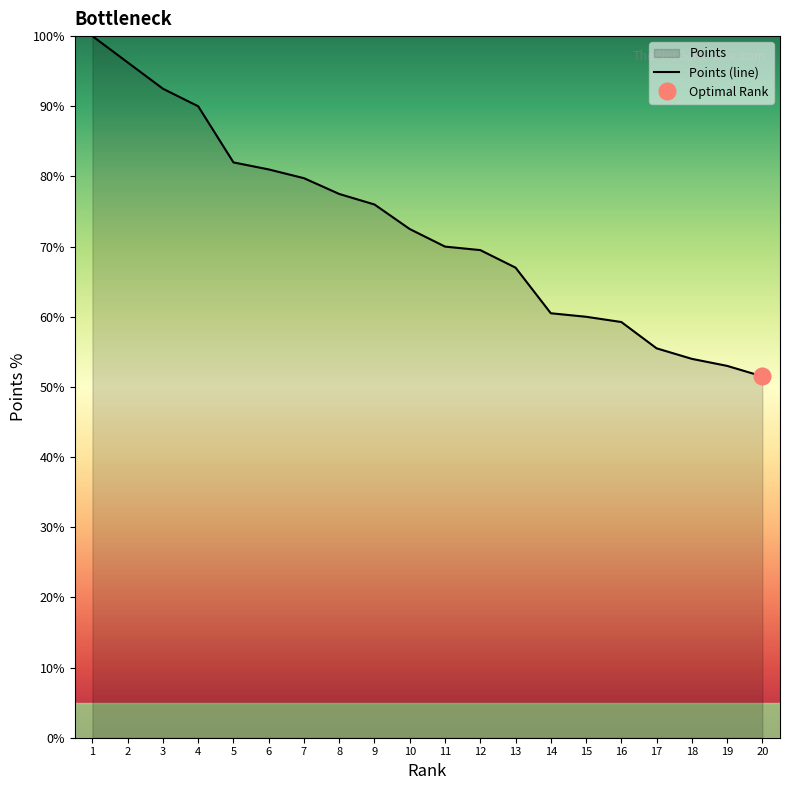

The value at 13 is 32.6. True or false?

False